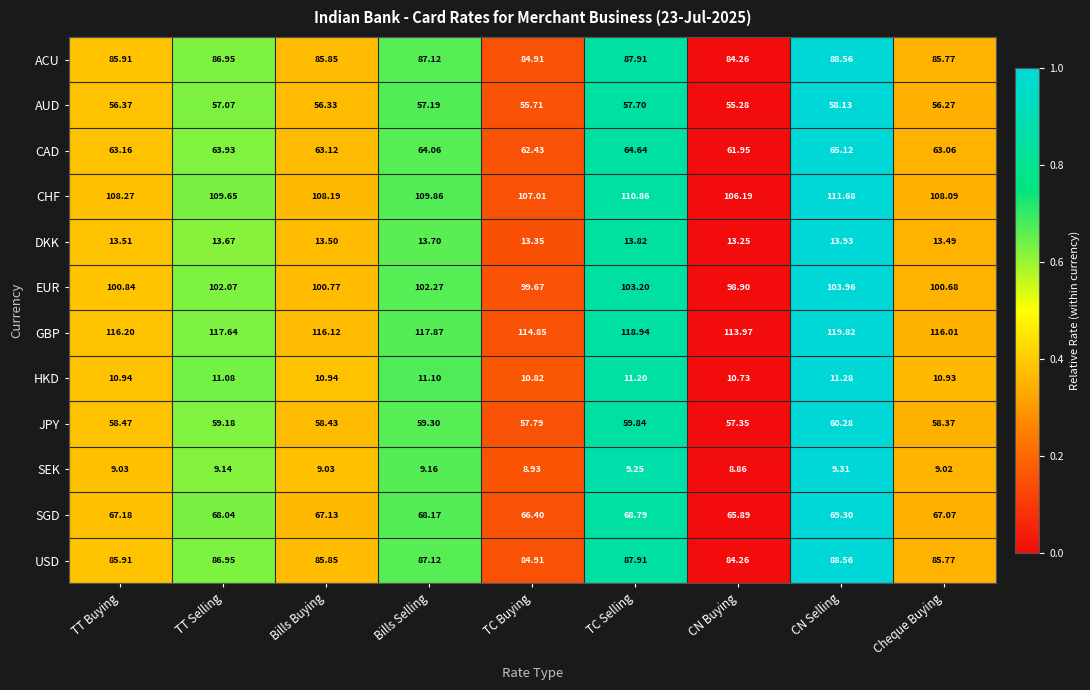

Which series has the widest spread of values?

GBP